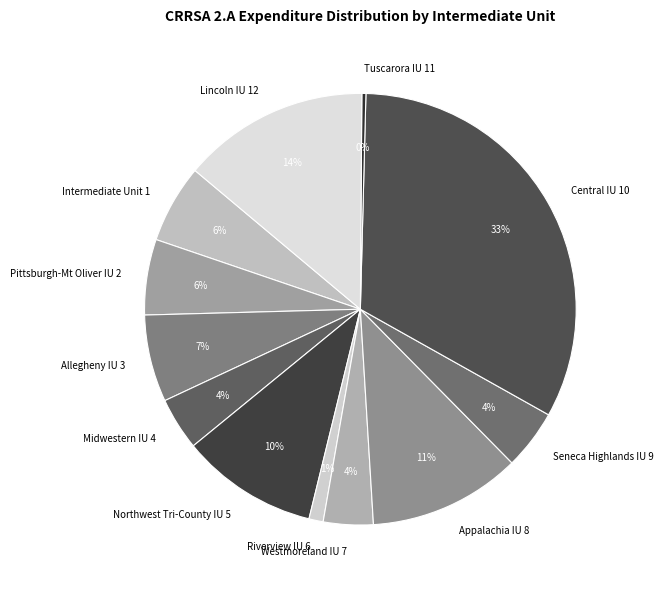

Do Lincoln IU 12 and Northwest Tri-County IU 5 together represent more than half of the pie?

No